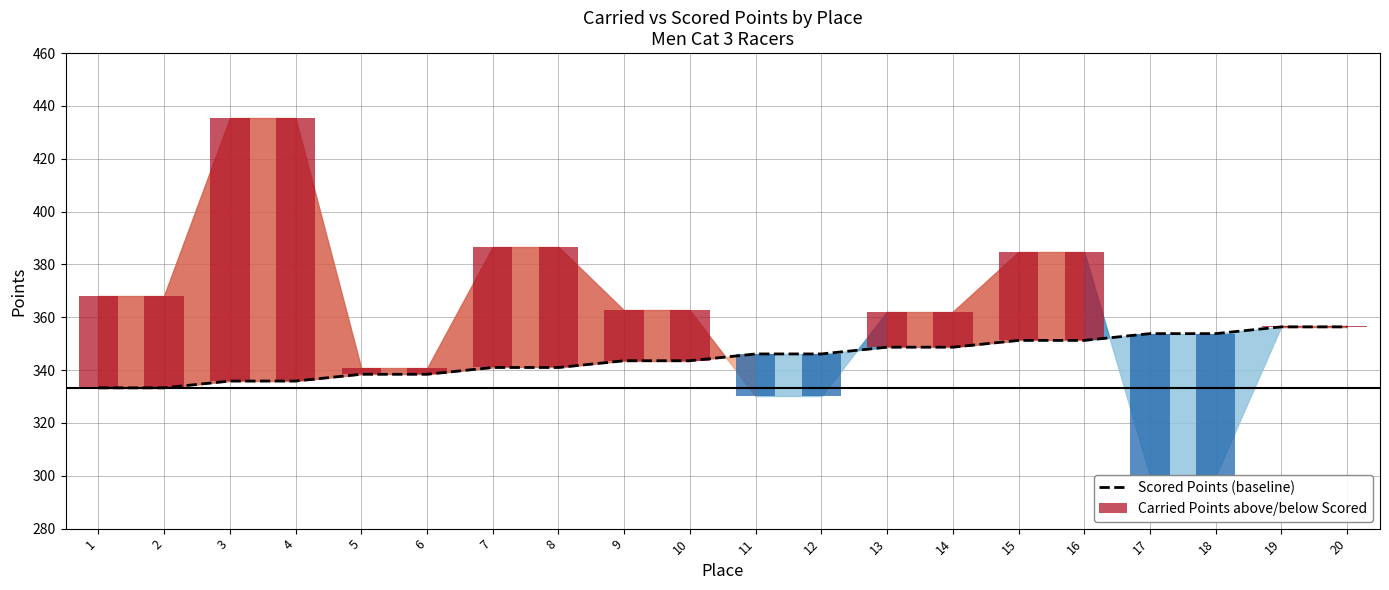

What is the sum of the values at 6 and 13?

687.1